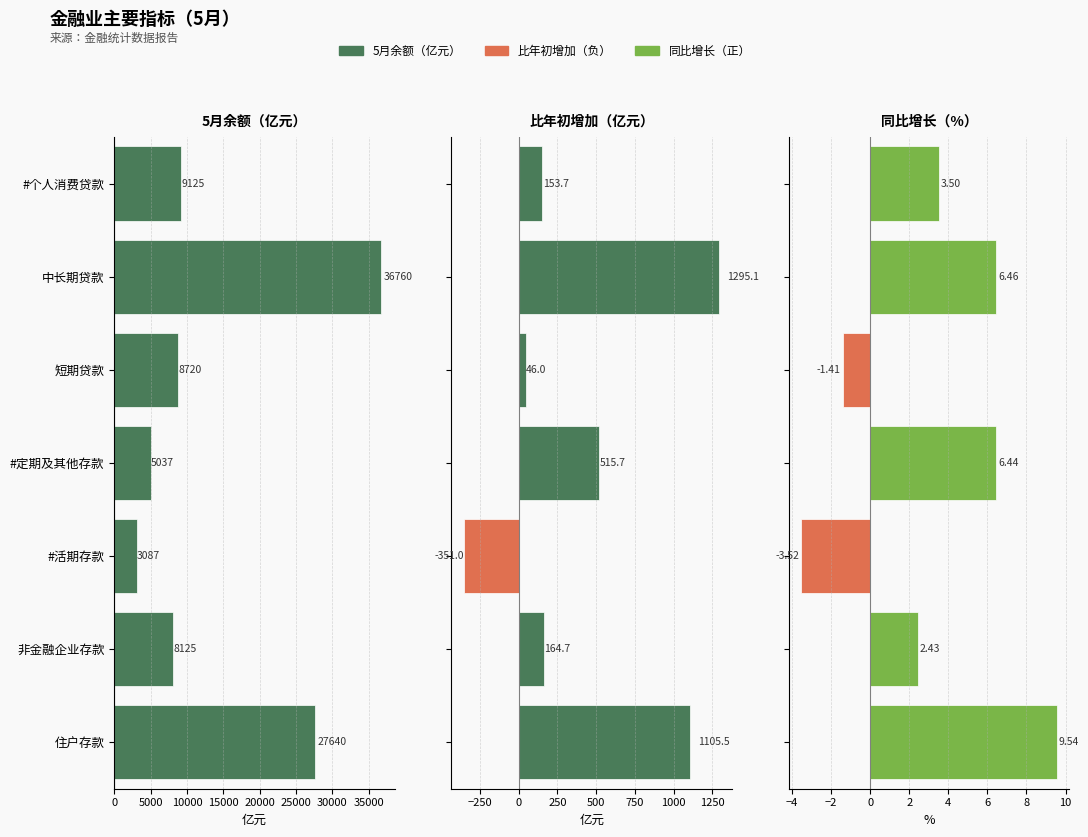

Are the bars grouped side by side (vs. stacked)?

Yes